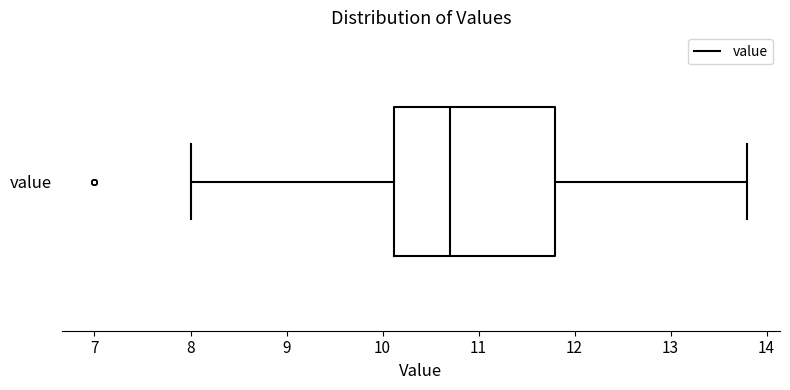

Where does the left whisker of the box for value end on the x-axis? The values are not printed on the chart, so give them approximately, as read against the axis.

8.0